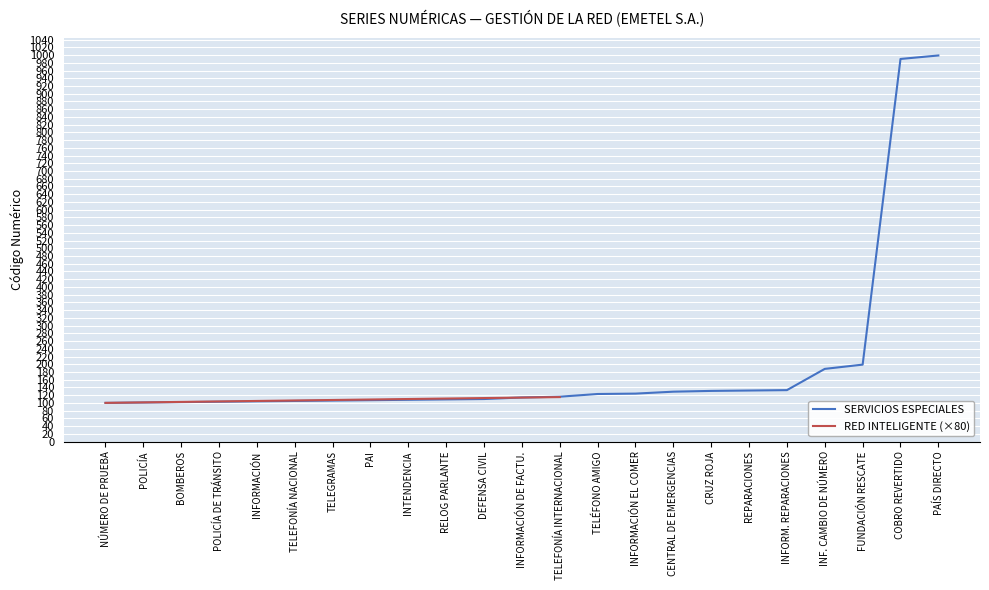

What is the value of the 22nd point from the left?

990